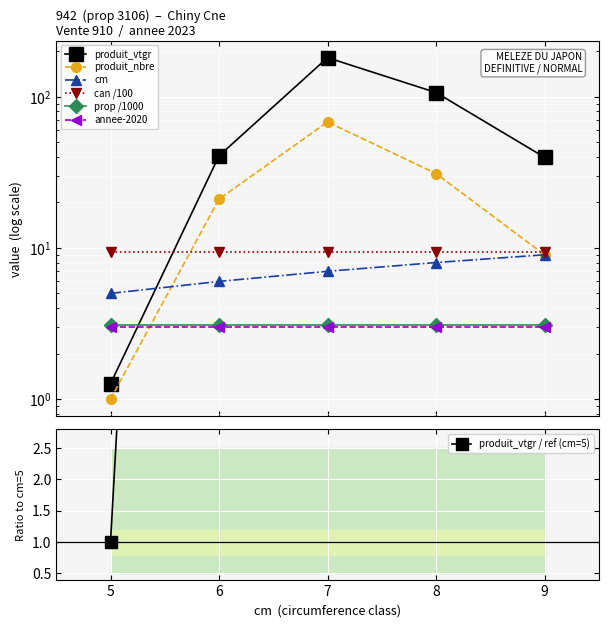

Is it true that produit_nbre equals 21.0 at 6?

True